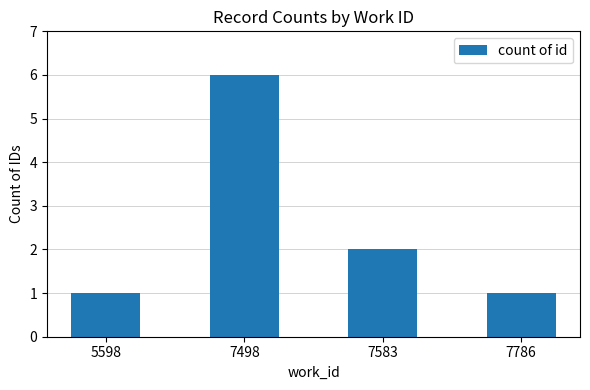

Count the values in the range 1 to 6.

4